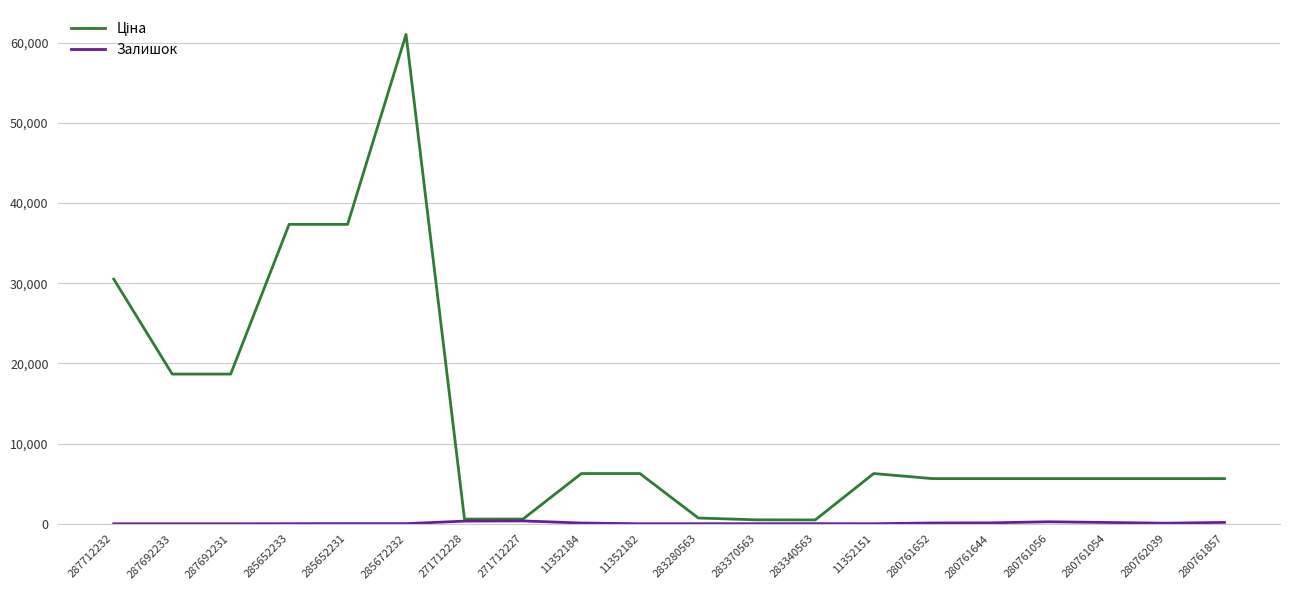

At which category is the sum across all series the highest?

285672232